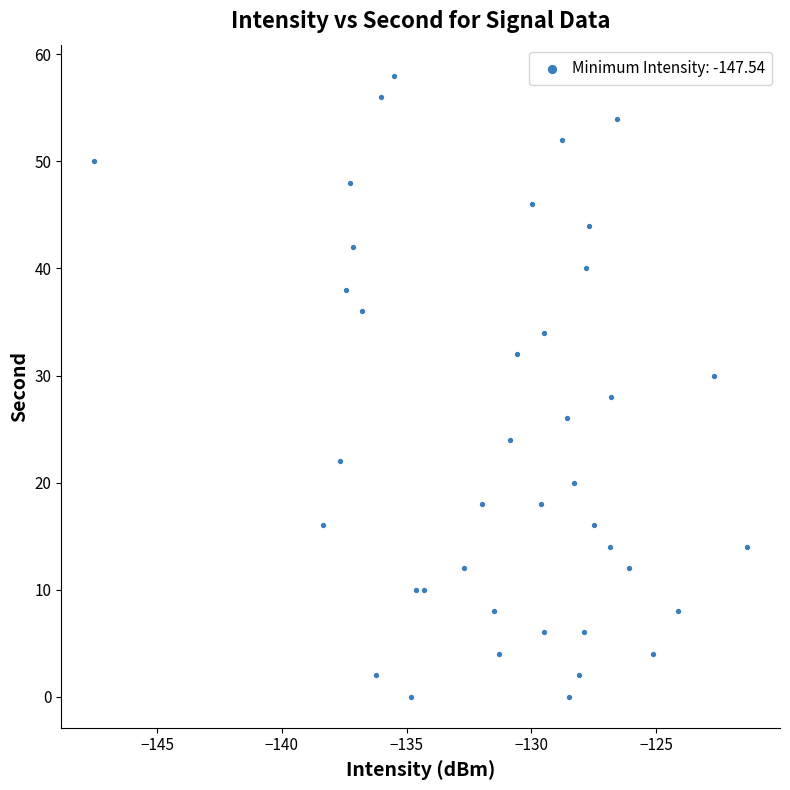

What is the range of Y values (max minus min)?

58